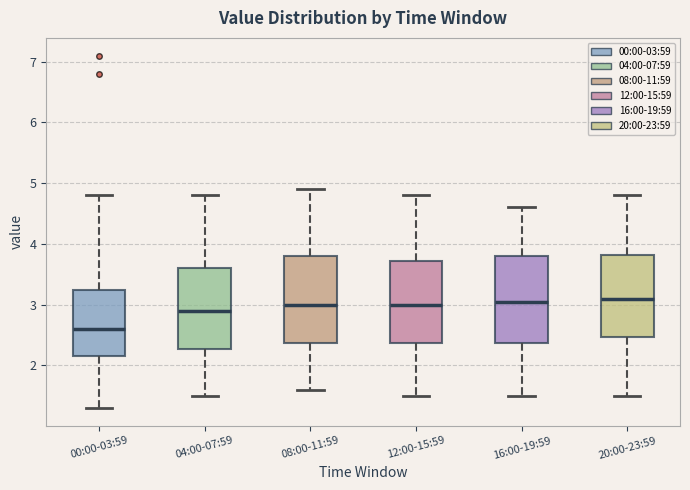

Reading left to right, transcribe this box plot: for each box, give where its median line is, the range the box spans, and where its two whiskers end, as read against the y-axis. The values are not printed on the chart, so give them approximately, as read against the axis.

00:00-03:59: median 2.6, box 2.2 to 3.3, whiskers 1.3 to 4.8
04:00-07:59: median 2.9, box 2.3 to 3.6, whiskers 1.5 to 4.8
08:00-11:59: median 3.0, box 2.4 to 3.8, whiskers 1.6 to 4.9
12:00-15:59: median 3.0, box 2.4 to 3.7, whiskers 1.5 to 4.8
16:00-19:59: median 3.1, box 2.4 to 3.8, whiskers 1.5 to 4.6
20:00-23:59: median 3.1, box 2.5 to 3.8, whiskers 1.5 to 4.8